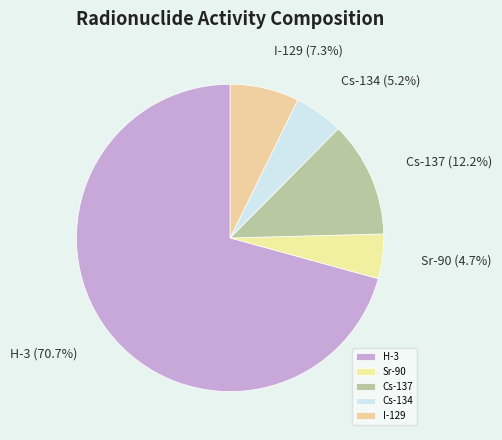

How many slices are in this pie chart?

5